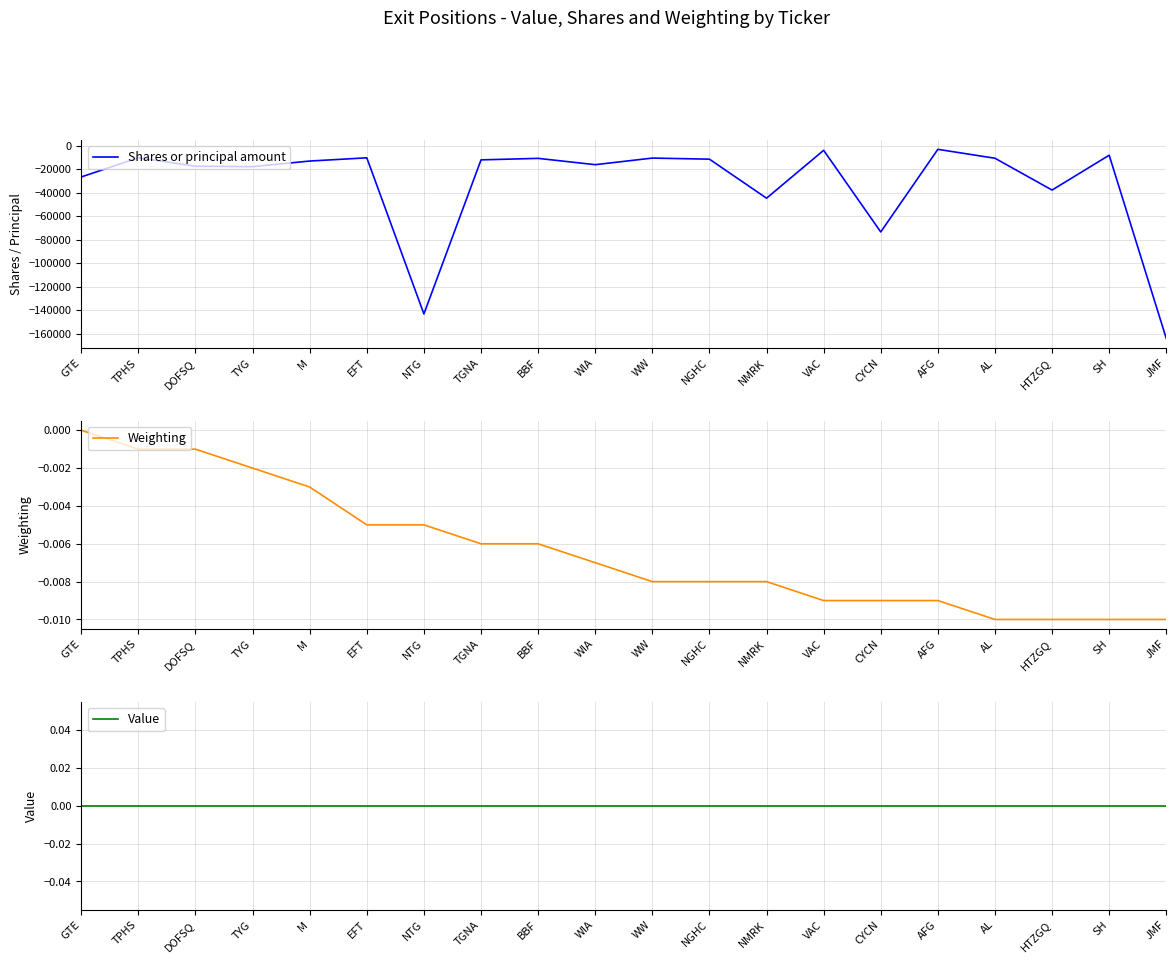

Which series has the largest range (max minus min)?

Shares or principal amount